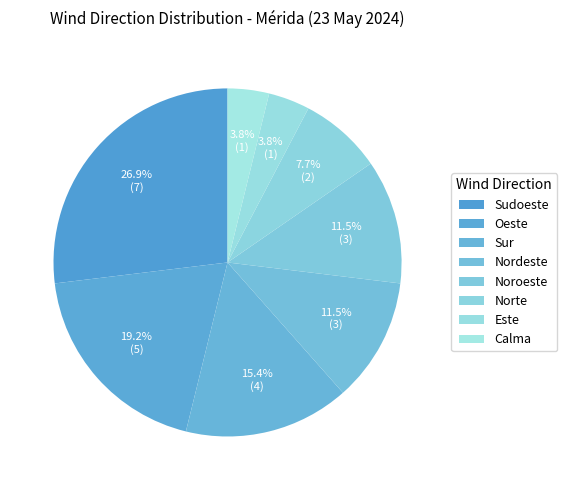

Between Nordeste and Este, which is larger?

Nordeste